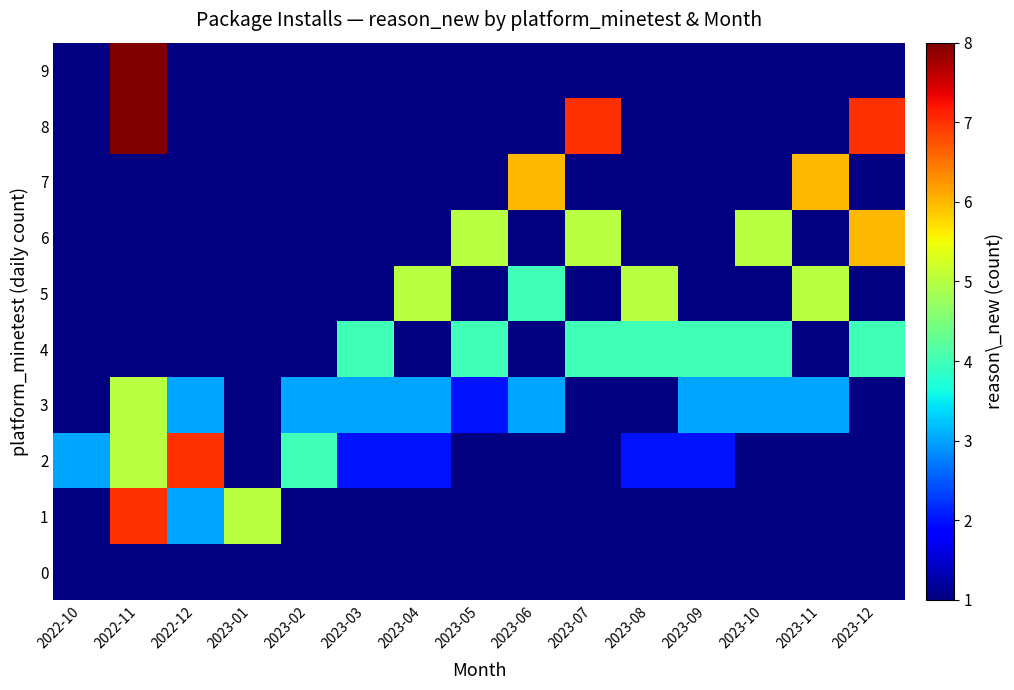

List the series in order of their peak value, highest first.

8, 9, 1, 2, 6, 7, 3, 5, 4, 0